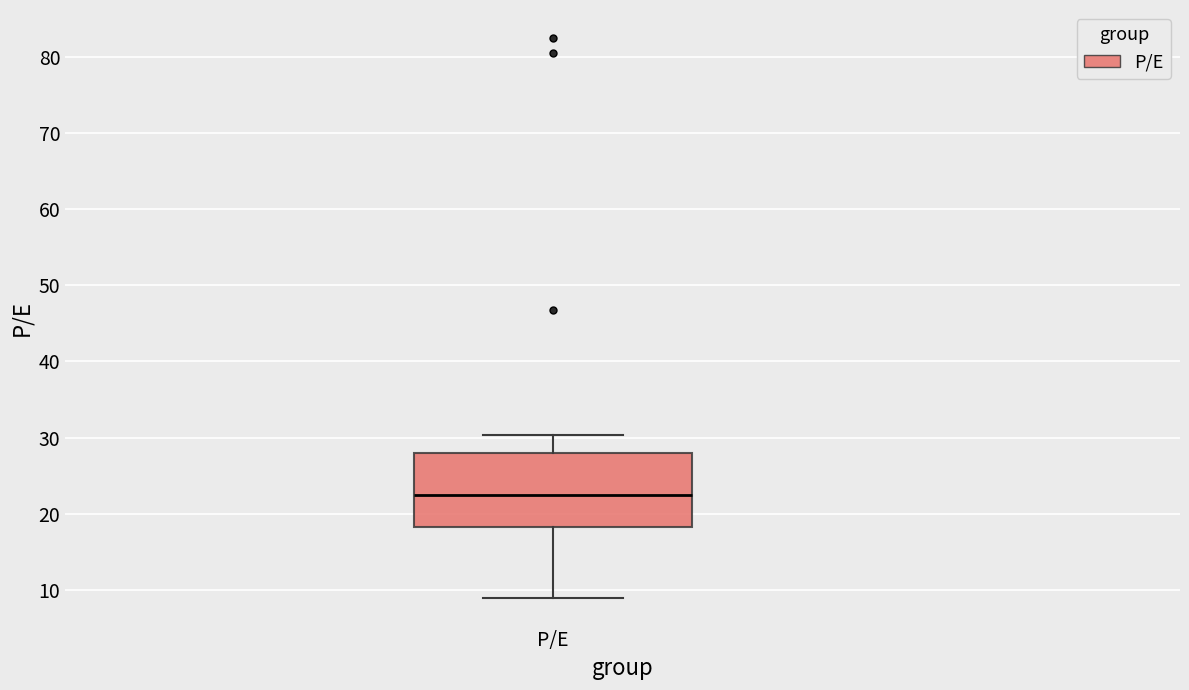

Where does the lower whisker of the box for P/E end on the y-axis? The values are not printed on the chart, so give them approximately, as read against the axis.

9